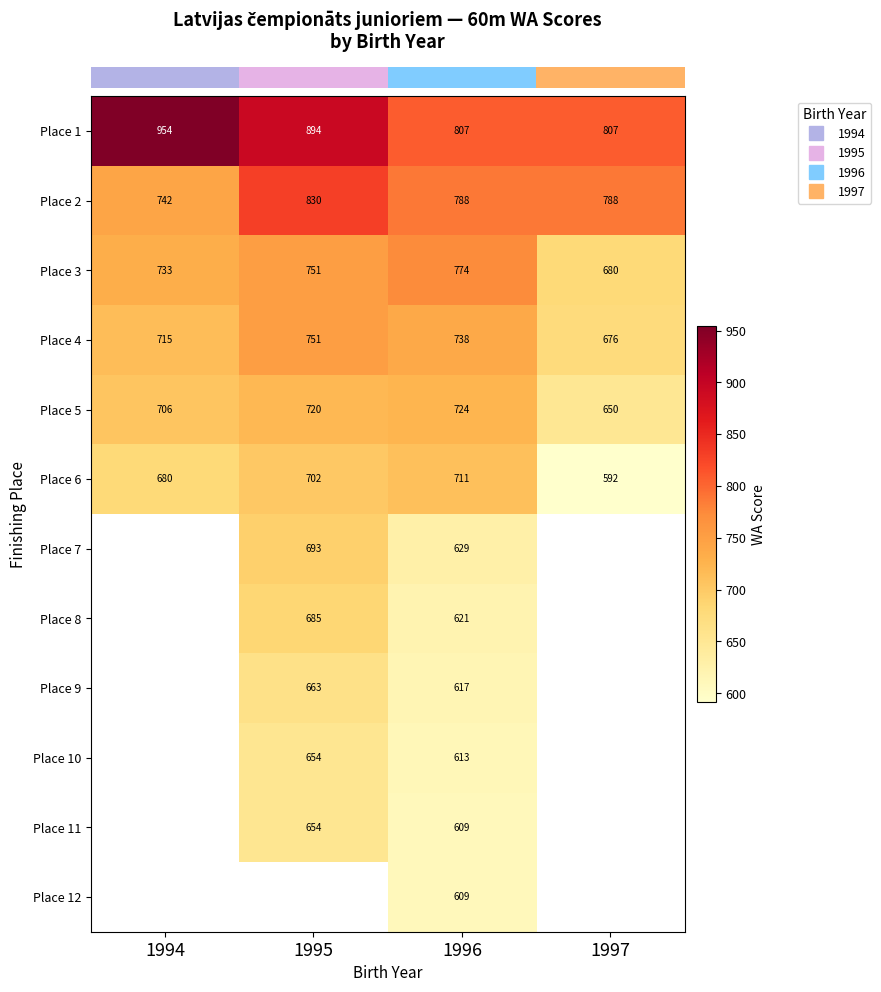

At which category does the chart reach its minimum across all series?

1997